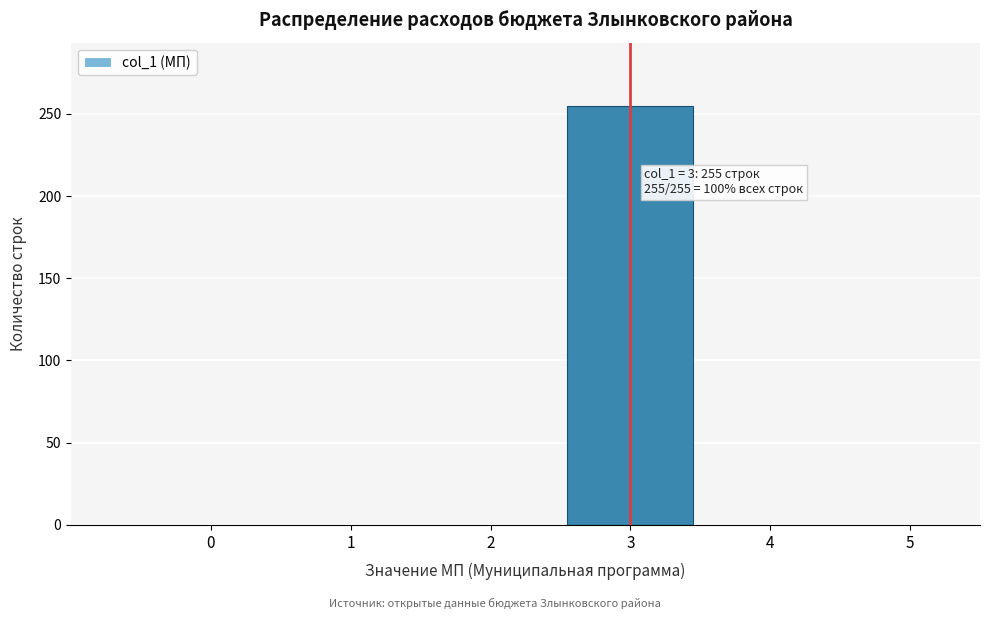

Reading right to left, what are all the values shown in this chart?

5=0	4=0	3=255	2=0	1=0	0=0